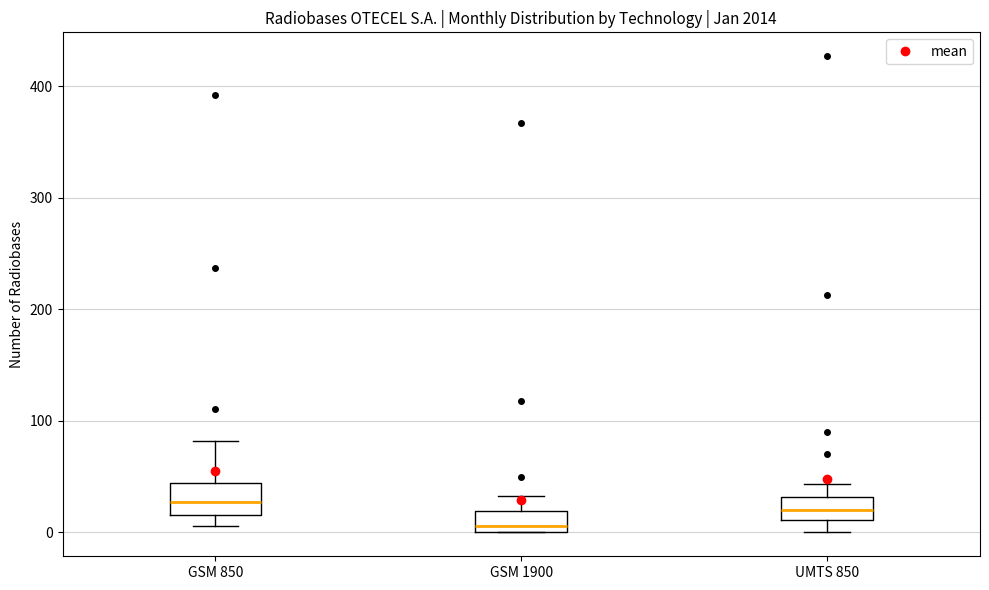

Where does the lower whisker of the box for UMTS 850 end on the y-axis? The values are not printed on the chart, so give them approximately, as read against the axis.

0